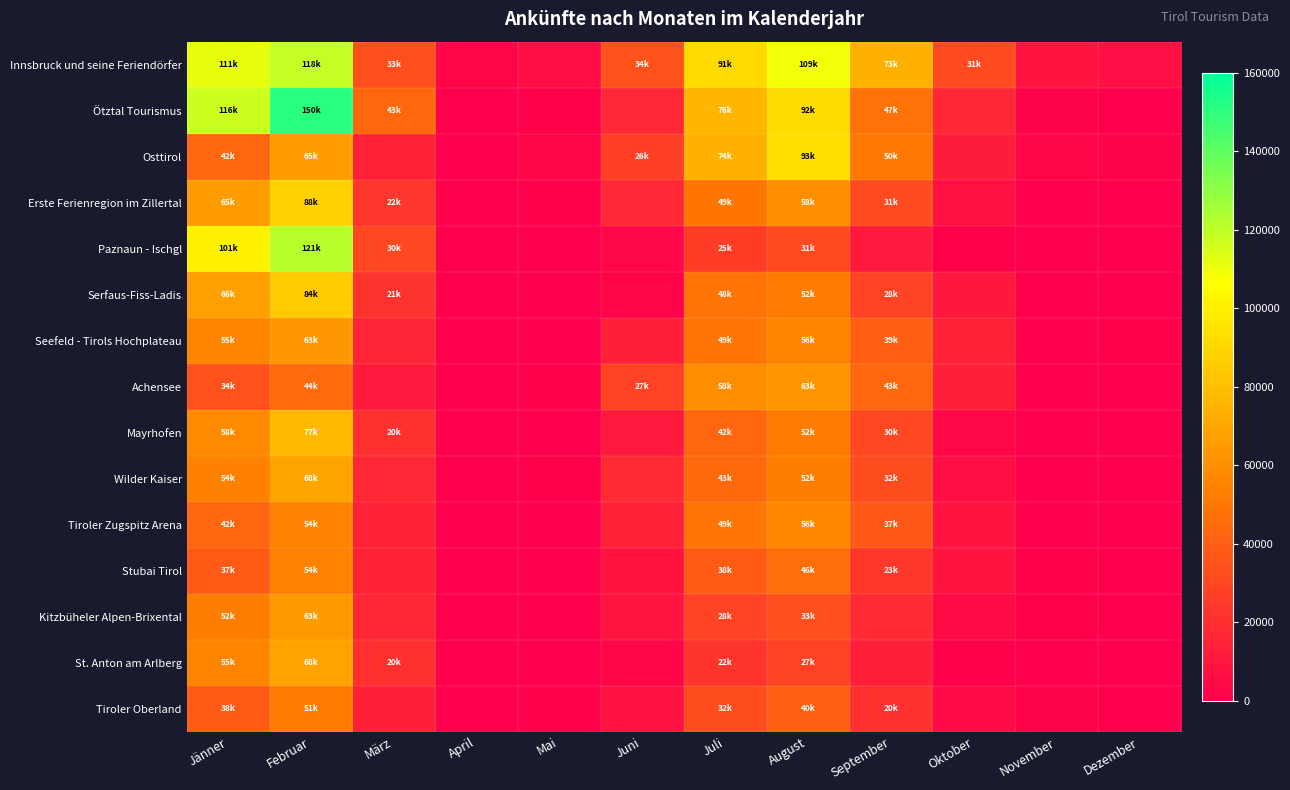

Reading left to right, extract all data points from this chart.

Innsbruck und seine Feriendörfer: Jänner=111467	Februar=118978	März=33721	April=1932	Mai=5628	Juni=34735	Juli=91063	August=109277	September=73947	Oktober=31410	November=8637	Dezember=6608
Ötztal Tourismus: Jänner=116956	Februar=150673	März=43444	April=99	Mai=745	Juni=16903	Juli=76576	August=92131	September=47521	Oktober=16293	November=1723	Dezember=596
Osttirol: Jänner=42688	Februar=65648	März=14045	April=409	Mai=2767	Juni=26306	Juli=74310	August=93551	September=50540	Oktober=11956	November=2150	Dezember=1819
Erste Ferienregion im Zillertal: Jänner=65973	Februar=88077	März=22519	April=217	Mai=993	Juni=17017	Juli=49390	August=58860	September=31397	Oktober=6899	November=572	Dezember=536
Paznaun - Ischgl: Jänner=101133	Februar=121643	März=30542	April=0	Mai=29	Juni=3137	Juli=25877	August=31037	September=10629	Oktober=1110	November=118	Dezember=48
Serfaus-Fiss-Ladis: Jänner=66965	Februar=84920	März=21631	April=16	Mai=42	Juni=2184	Juli=48724	August=52315	September=28197	Oktober=10079	November=30	Dezember=55
Seefeld - Tirols Hochplateau: Jänner=55780	Februar=63505	März=15274	April=50	Mai=267	Juni=13569	Juli=49342	August=56230	September=39680	Oktober=14736	November=382	Dezember=786
Achensee: Jänner=34538	Februar=44764	März=10684	April=139	Mai=1107	Juni=27986	Juli=58895	August=63006	September=43619	Oktober=13599	November=394	Dezember=200
Mayrhofen: Jänner=58104	Februar=77880	März=20331	April=101	Mai=322	Juni=10901	Juli=42734	August=52101	September=30125	Oktober=3503	November=343	Dezember=278
Wilder Kaiser: Jänner=54041	Februar=68958	März=17216	April=103	Mai=917	Juni=17842	Juli=43869	August=52590	September=32161	Oktober=5757	November=360	Dezember=140
Tiroler Zugspitz Arena: Jänner=42602	Februar=54428	März=14108	April=45	Mai=210	Juni=14105	Juli=49257	August=56387	September=37382	Oktober=8172	November=170	Dezember=127
Stubai Tirol: Jänner=37589	Februar=54806	März=14862	April=8	Mai=38	Juni=8367	Juli=38607	August=46445	September=23404	Oktober=8730	November=632	Dezember=78
Kitzbüheler Alpen-Brixental: Jänner=52666	Februar=63812	März=16504	April=60	Mai=495	Juni=9016	Juli=28635	August=33433	September=18036	Oktober=3928	November=755	Dezember=408
St. Anton am Arlberg: Jänner=55745	Februar=68748	März=20315	April=62	Mai=149	Juni=2748	Juli=22484	August=27926	September=13503	Oktober=948	November=302	Dezember=192
Tiroler Oberland: Jänner=38749	Februar=51957	März=13519	April=15	Mai=766	Juni=7881	Juli=32019	August=40577	September=20514	Oktober=4954	November=1407	Dezember=292